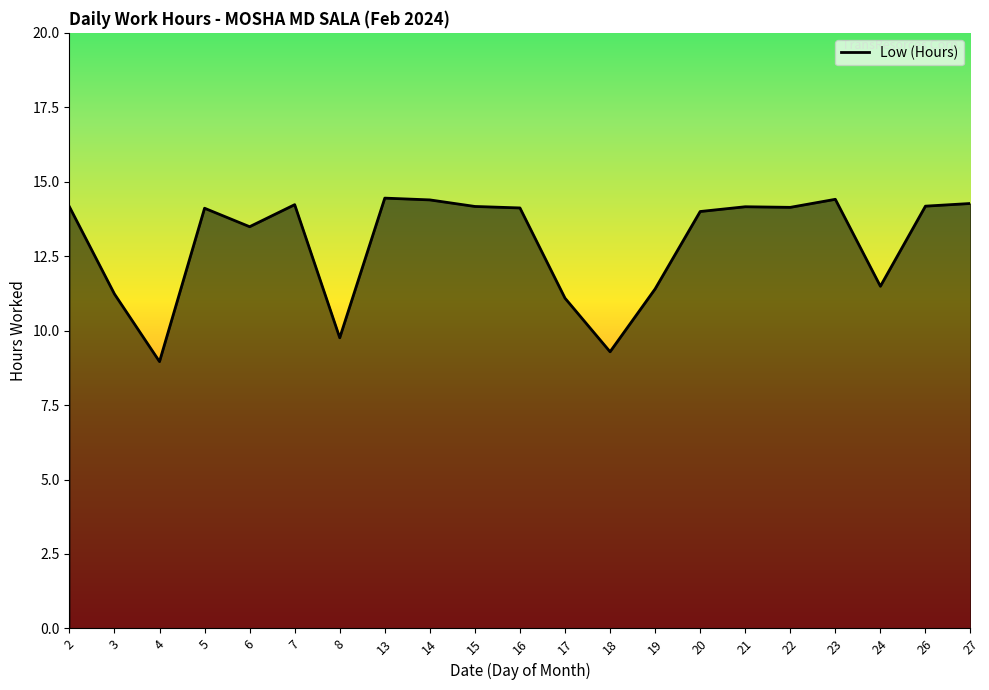

The chart shows a value of 9.8 at 8. True or false?

True